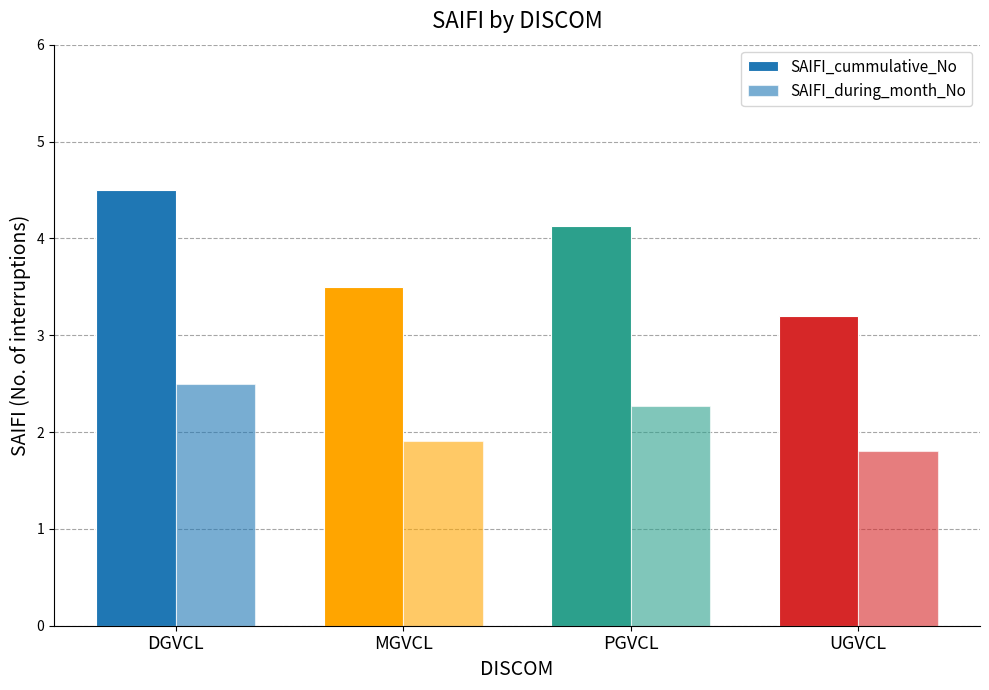

How many data points in SAIFI_during_month_No are less than 2?

2